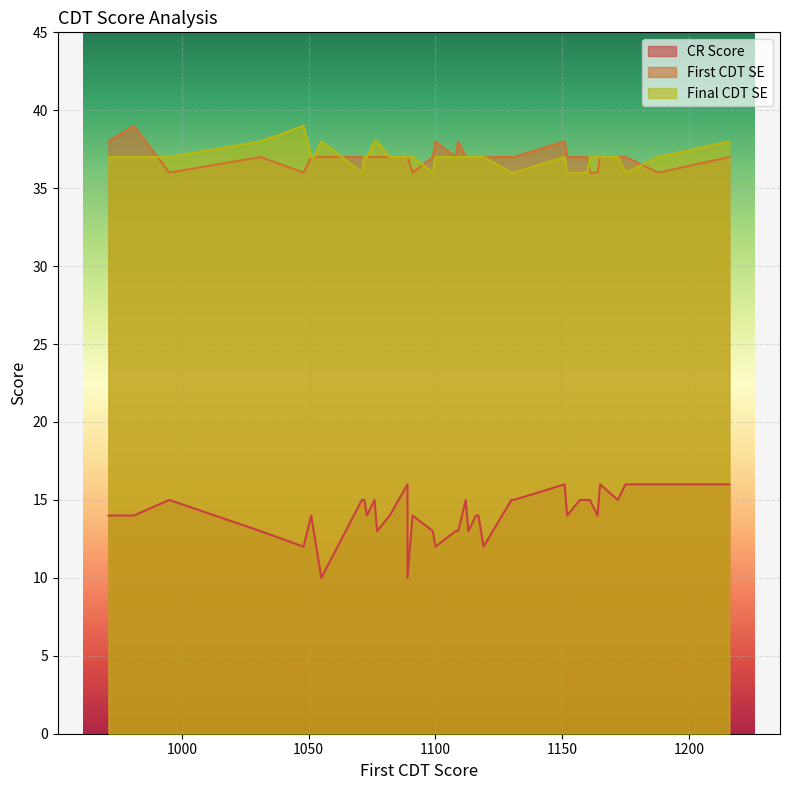

What is the total value across all series at 26?

84